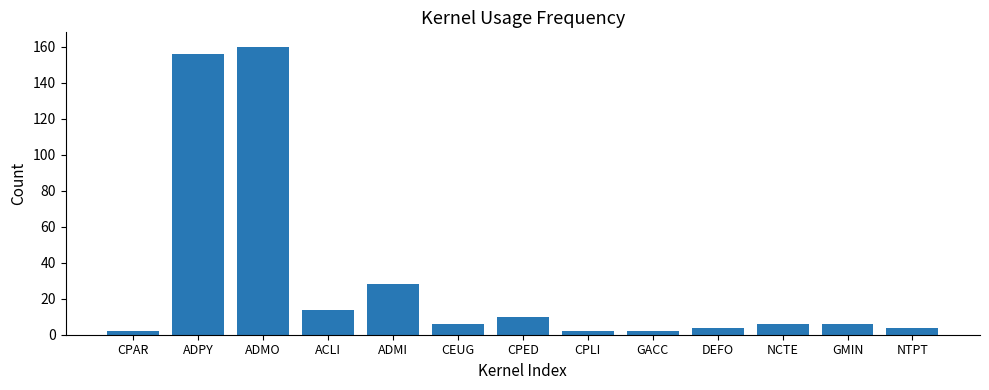

Where does the data first go above 6?

ADPY